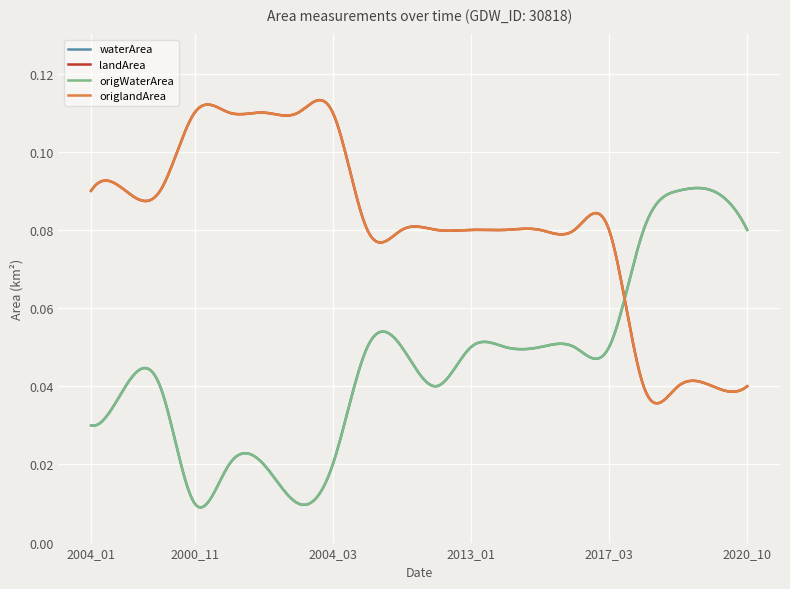

At how many categories does at least one series exceed 0?

20